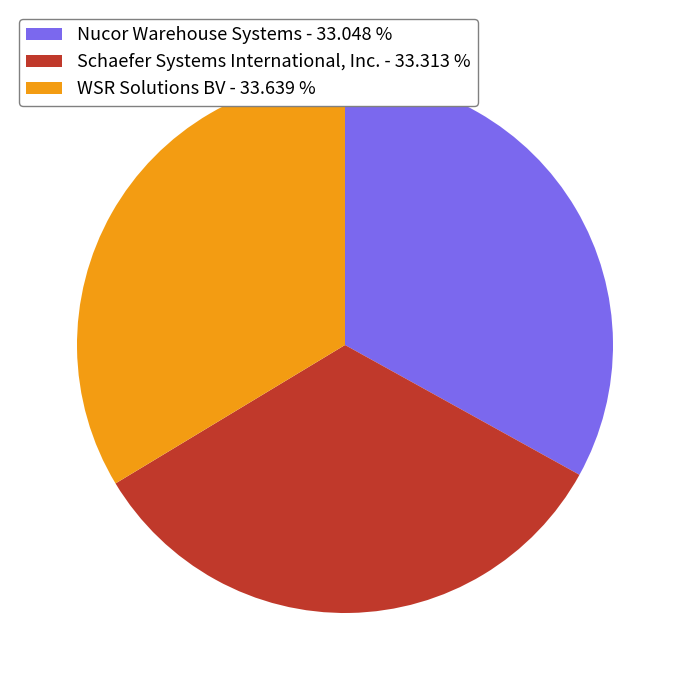

Is the sum of Schaefer Systems International, Inc. - 33.313 % and WSR Solutions BV - 33.639 % greater than half?

Yes